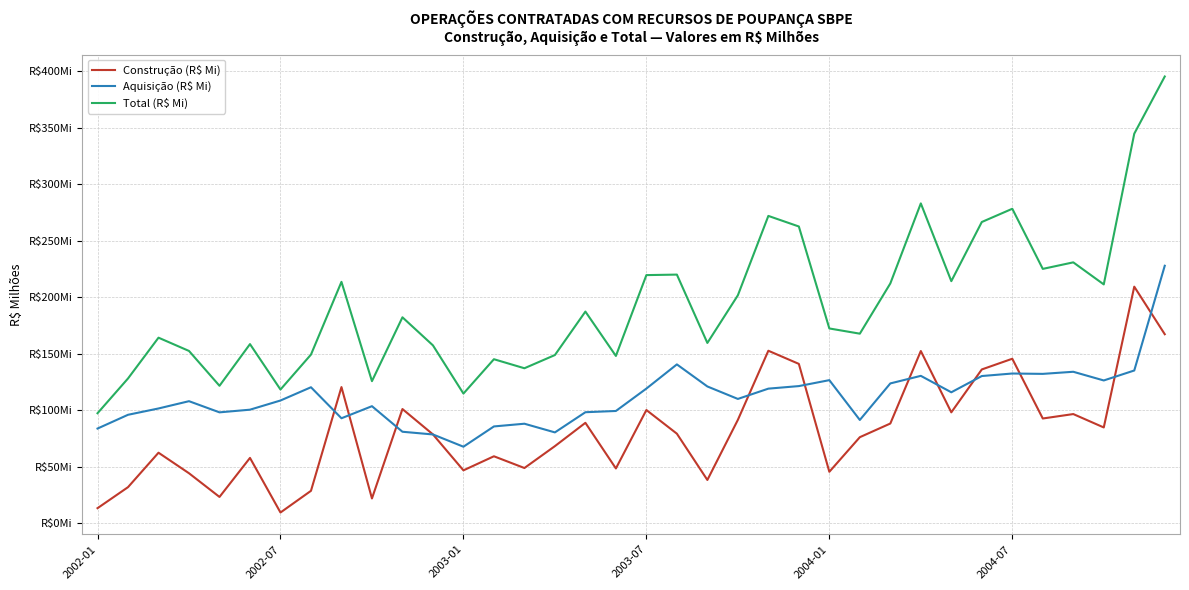

Is this an area chart (filled region under the line)?

No